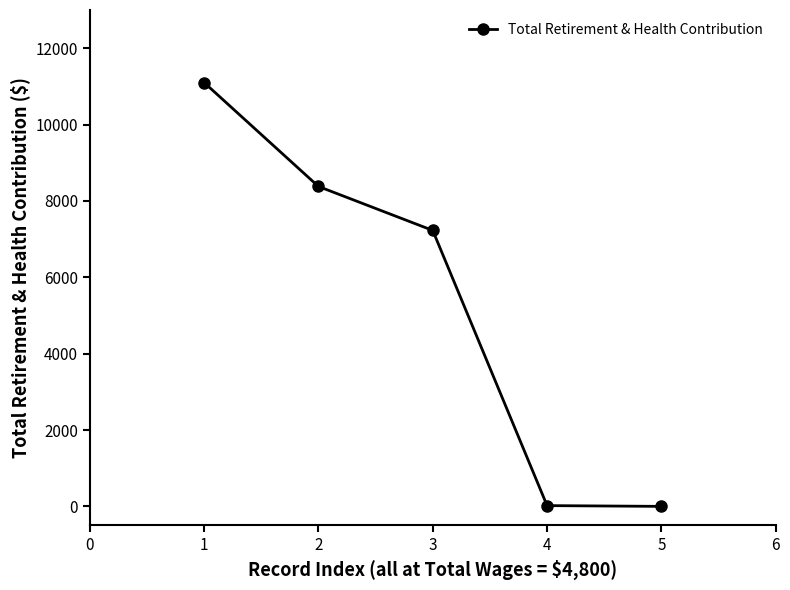

Is it true that the value at 1 is 11101?

True